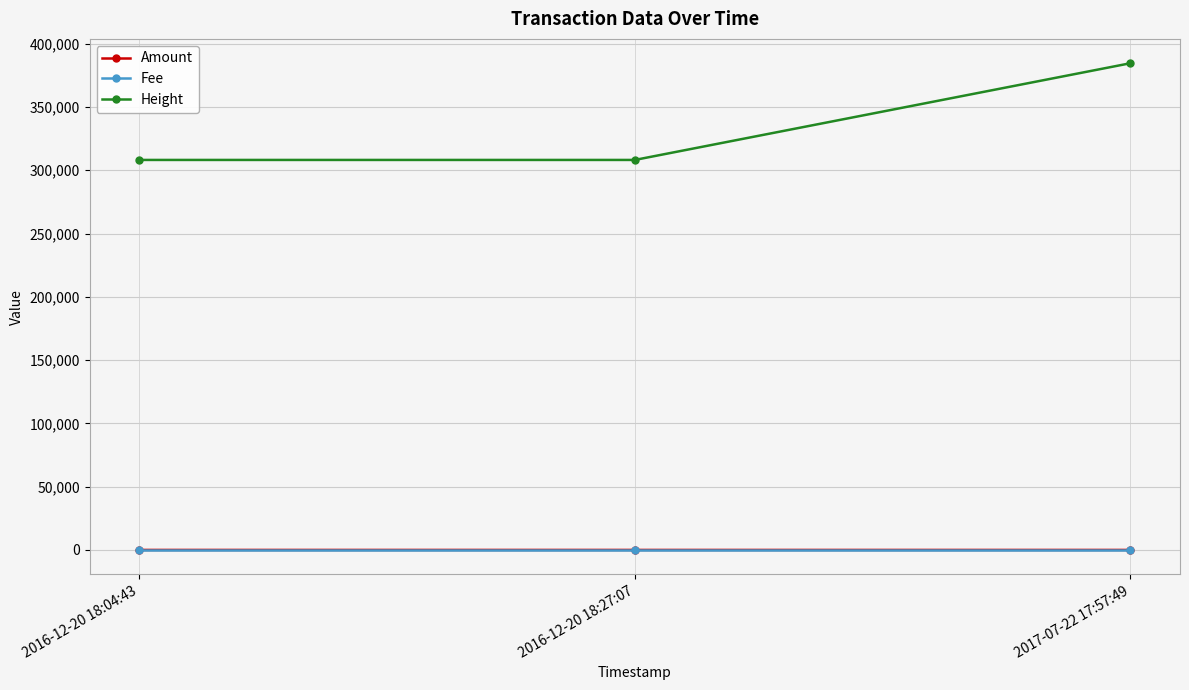

Is this an area chart (filled region under the line)?

No